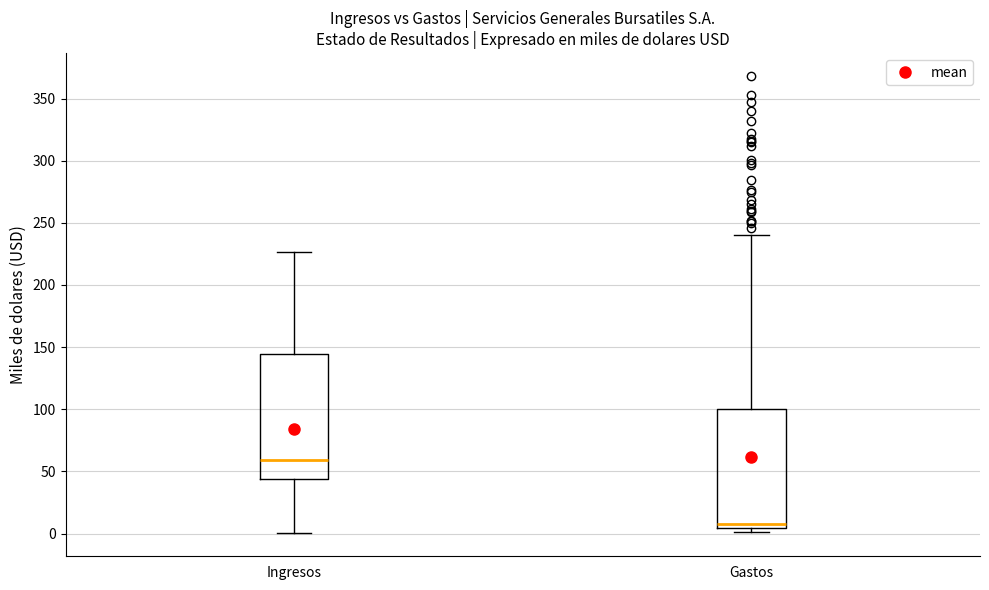

Reading left to right, transcribe this box plot: for each box, give where its median line is, the range the box spans, and where its two whiskers end, as read against the y-axis. The values are not printed on the chart, so give them approximately, as read against the axis.

Ingresos: median 60, box 45 to 145, whiskers 0 to 225
Gastos: median 10, box 5 to 100, whiskers 0 to 240